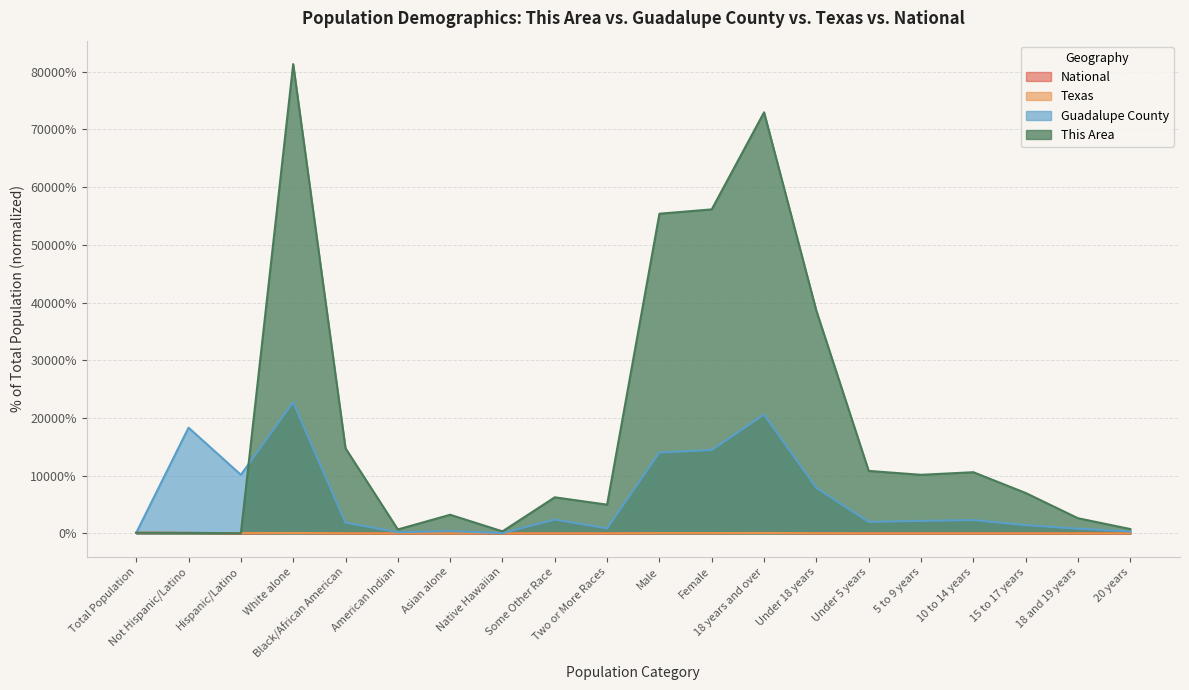

True or false: Texas has a value of 3.8 at Asian alone.

True